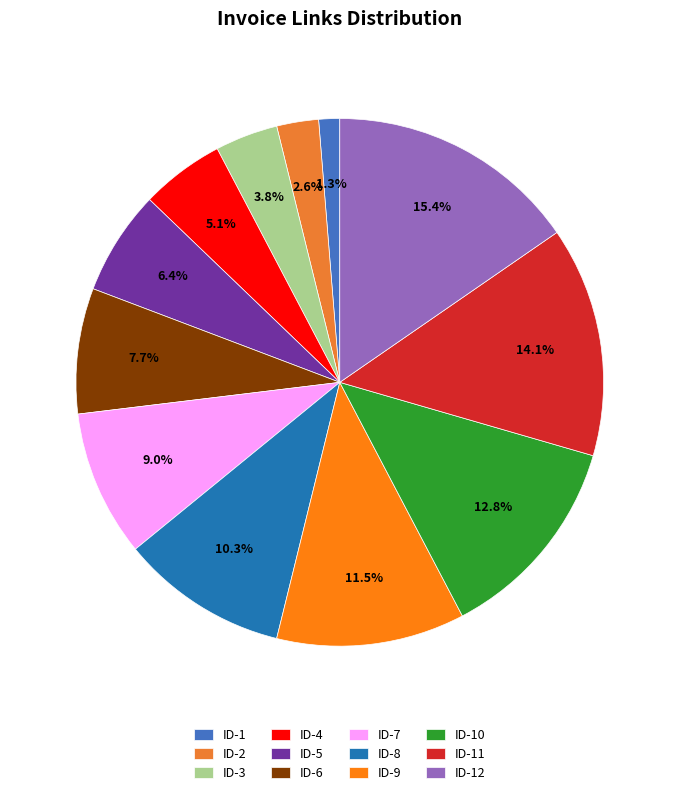

What percentage is the ID-3 slice, to the nearest percent?

4%